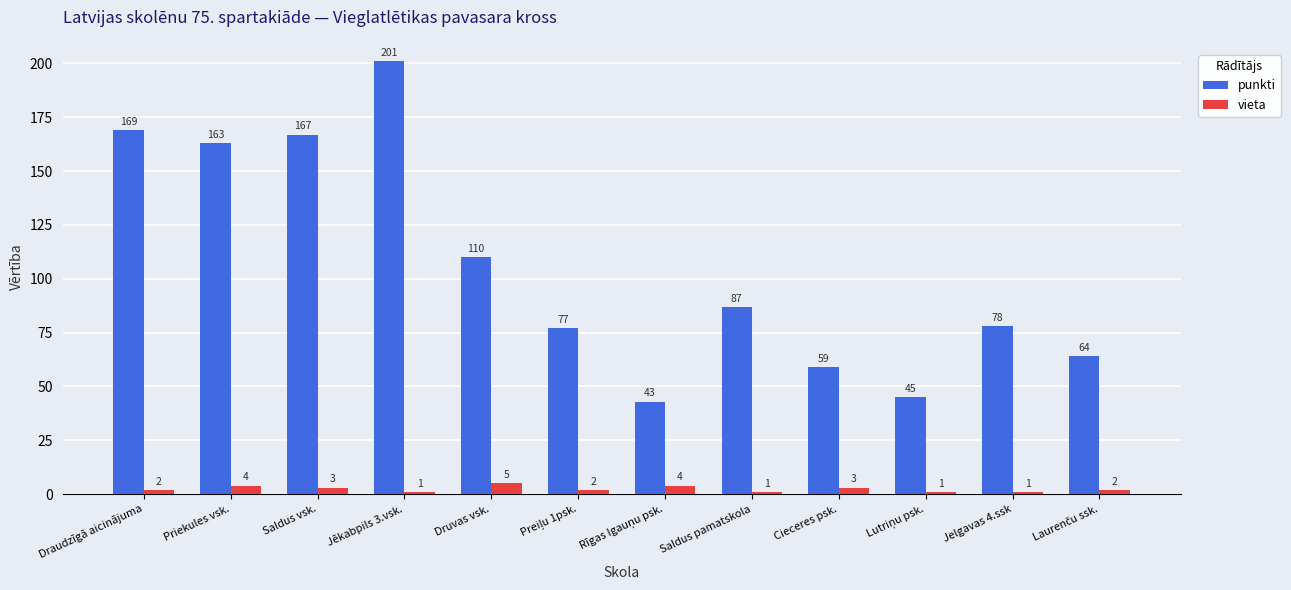

At which category is the sum across all series the highest?

Jēkabpils 3.vsk.